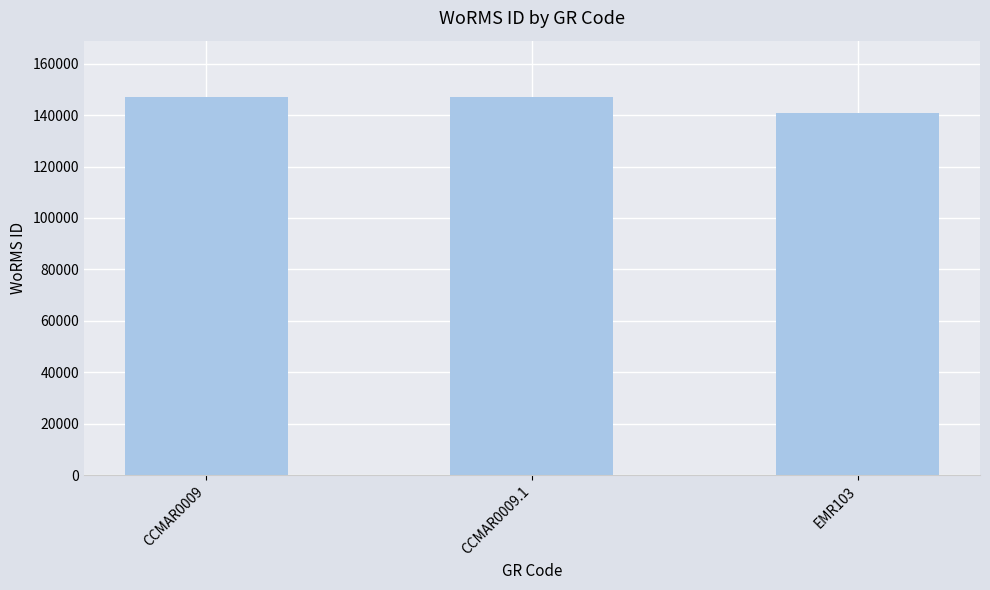

Approximately how many times larger is the value at CCMAR0009.1 compared to CCMAR0009?

1.0